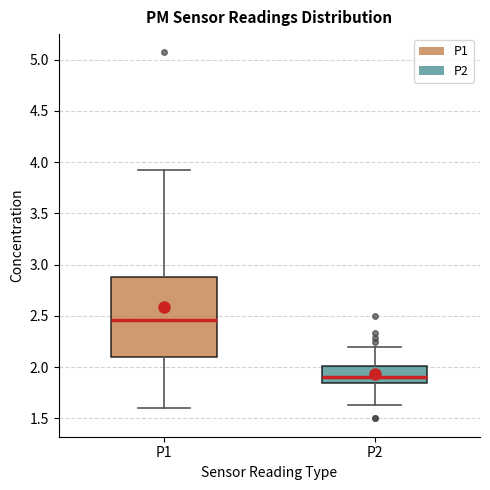

Where does the lower whisker of the box for P2 end on the y-axis? The values are not printed on the chart, so give them approximately, as read against the axis.

1.65